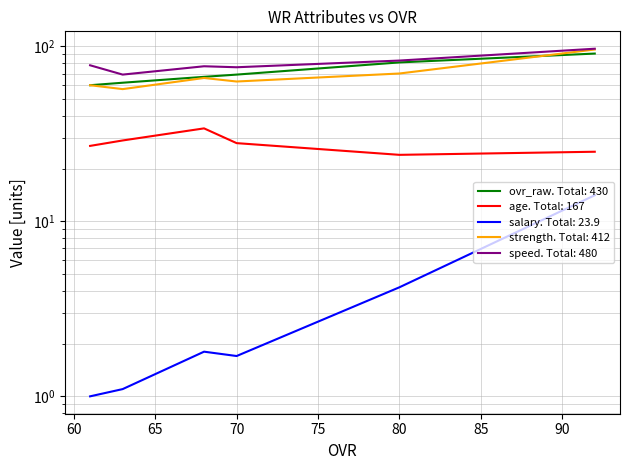

True or false: strength has more than 0 interior local peaks.

True